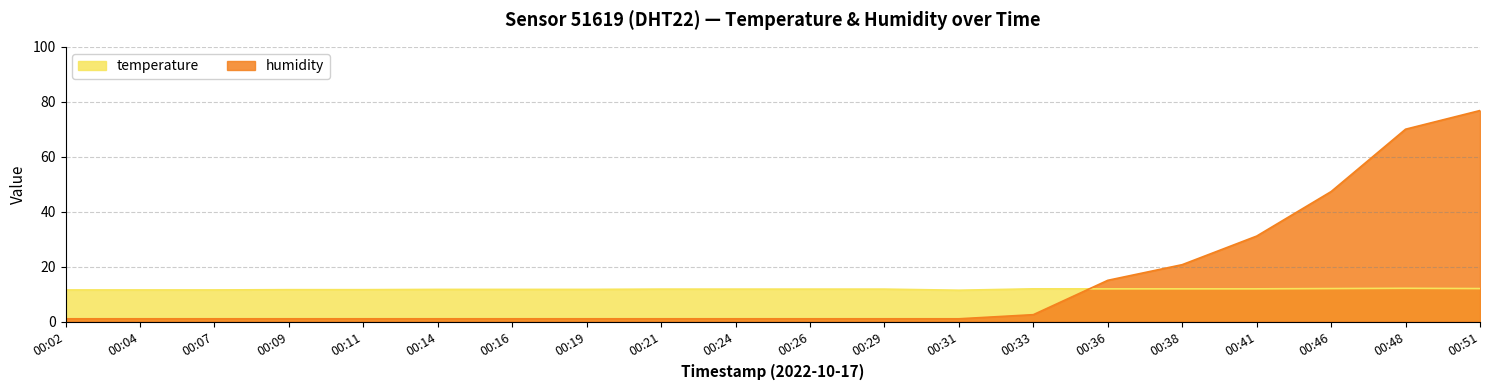

Between which two adjacent categories do humidity and temperature first intersect?

00:33 and 00:36